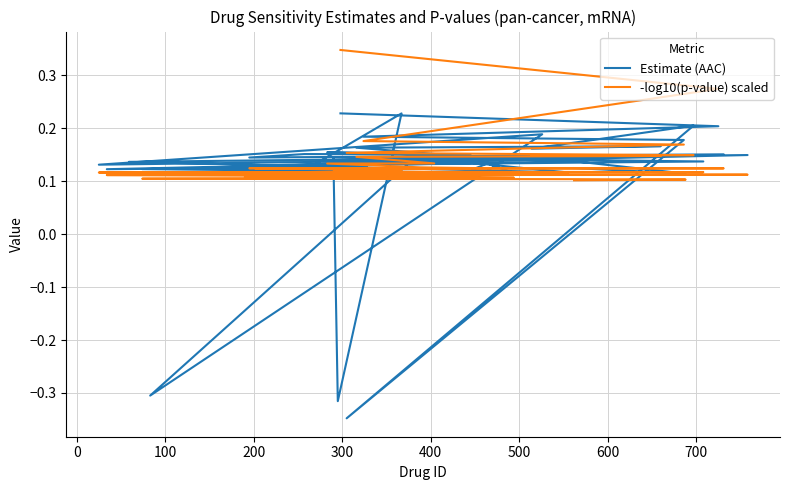

What are all the series names shown in the legend?

Estimate (AAC), -log10(p-value) scaled